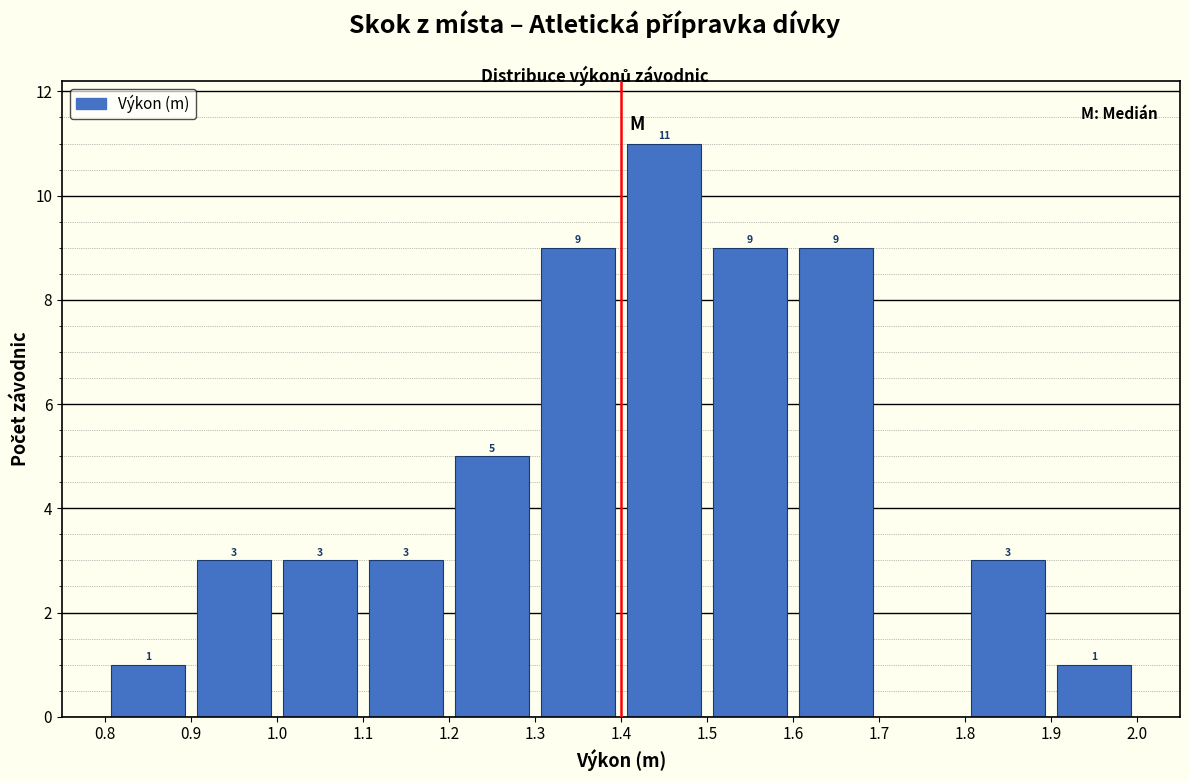

Which range on the x-axis has the tallest bar?

1.4 to 1.5